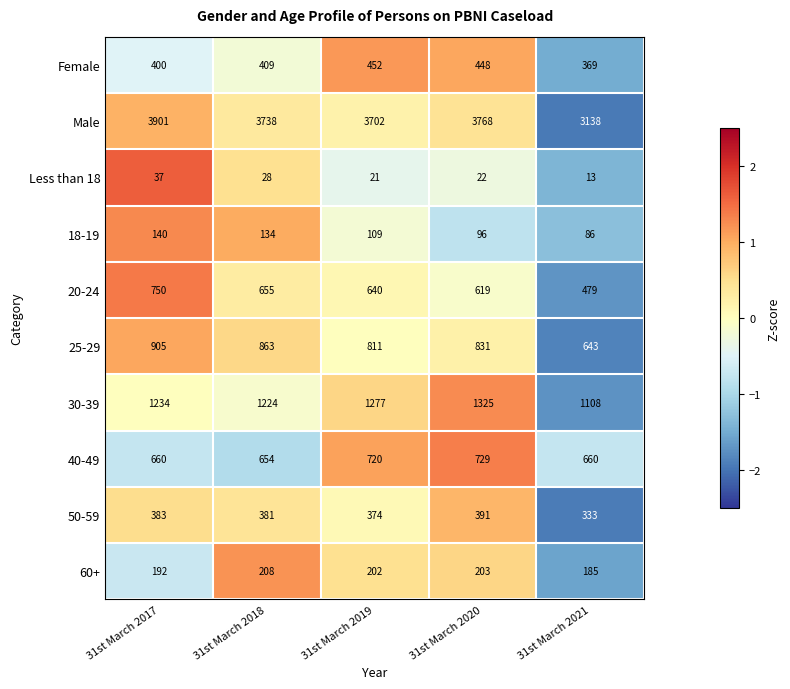

The 40-49 series shows 413 at 31st March 2019. True or false?

False